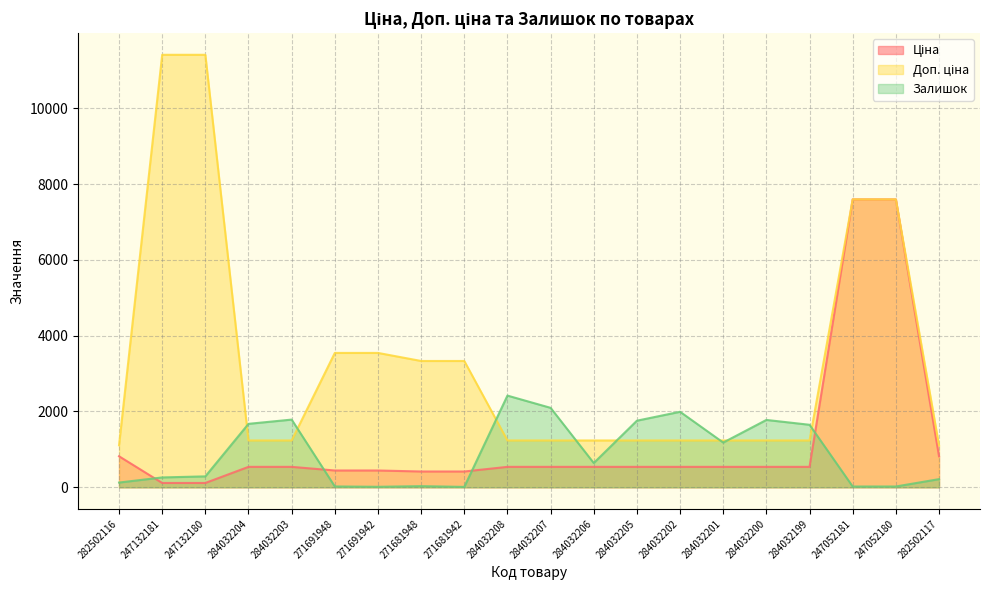

True or false: Ціна and Залишок cross at least once.

True